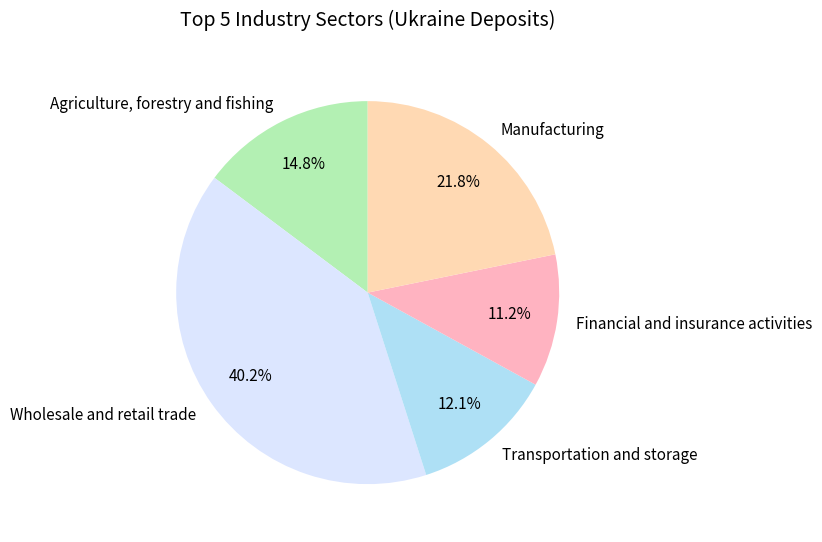

Which has a higher value, Manufacturing or Wholesale and retail trade?

Wholesale and retail trade